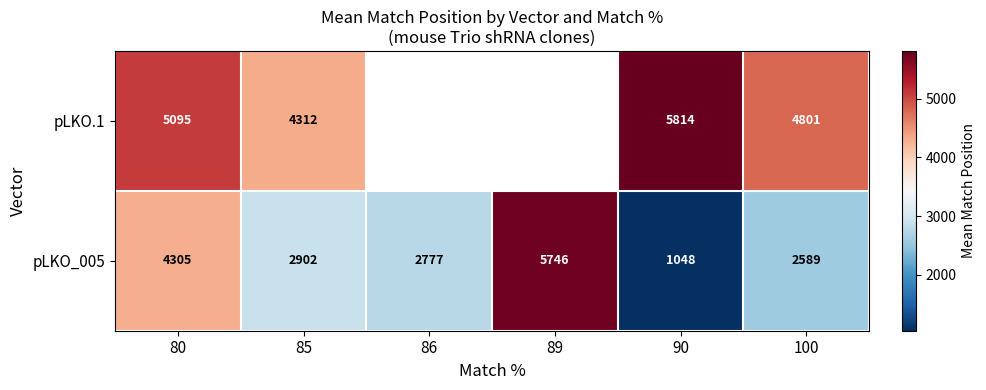

Is the value of pLKO_005 at 86 greater than the value of pLKO.1 at 100?

No